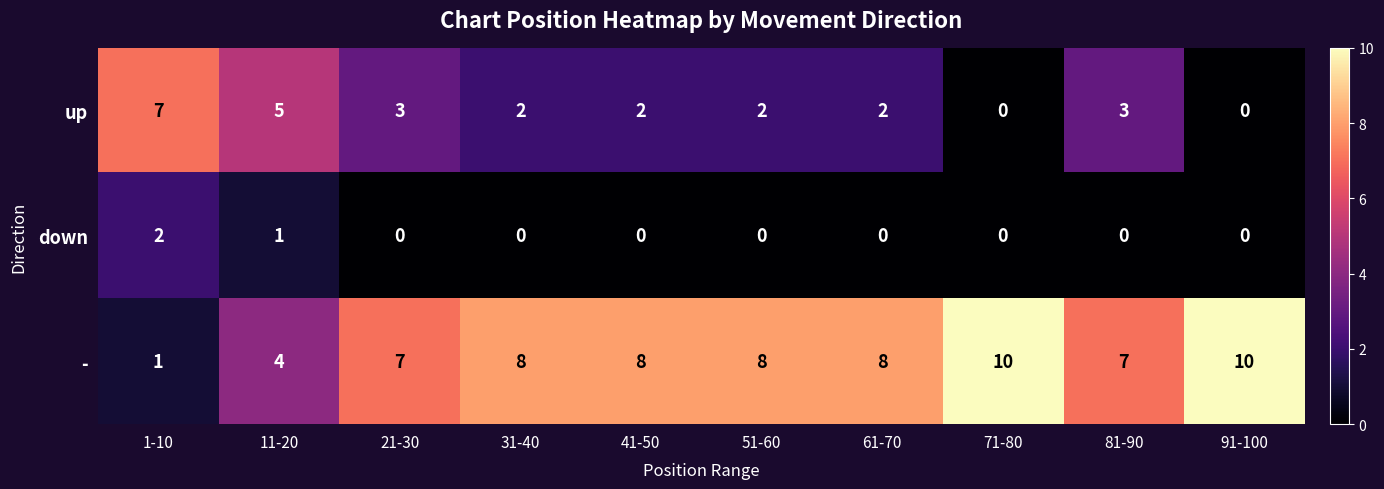

What is the total value across all series at 81-90?

10